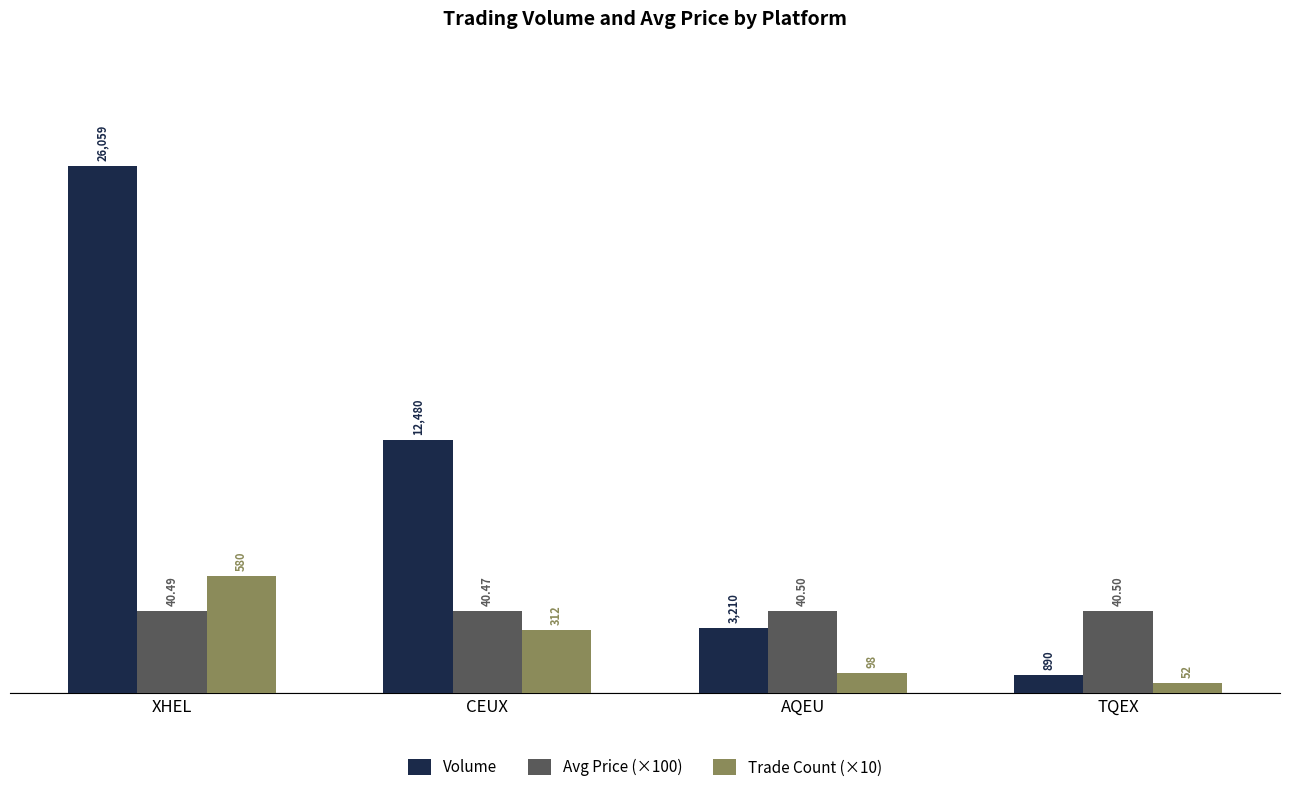

What is the label of the 2nd bar from the right?

AQEU